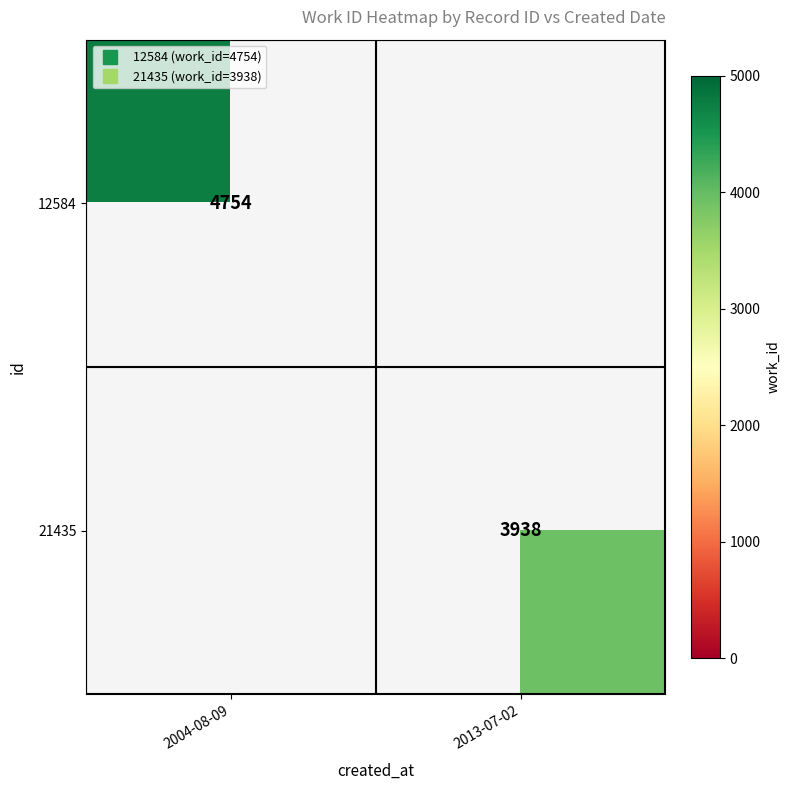

List the labels in order of 12584 value, largest first.

2004-08-09, 2013-07-02